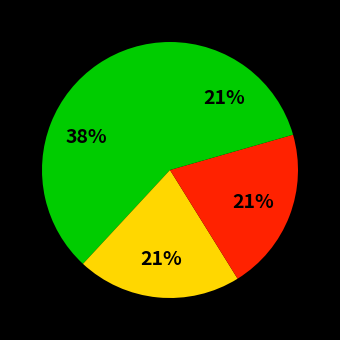

Count the number of slices in the pie.

4